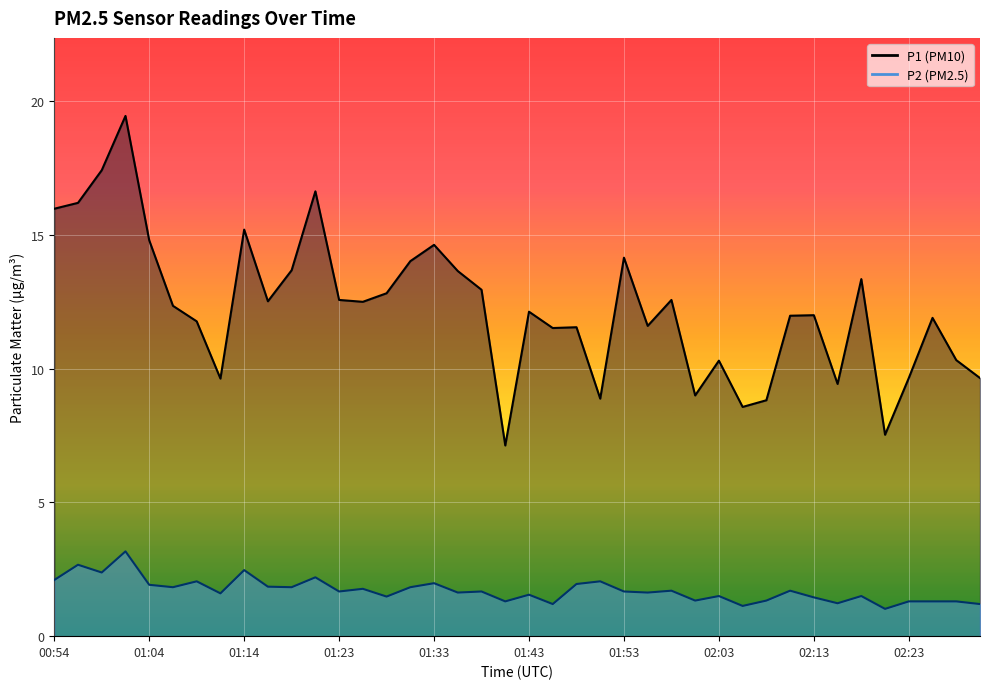

True or false: P1 and P2 intersect in this chart.

False